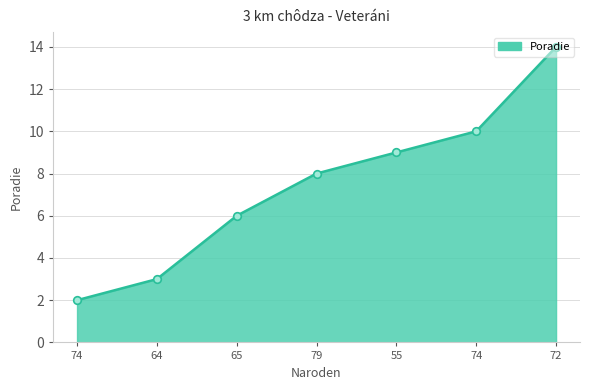

What is the change in value from 64 to 74?

+7